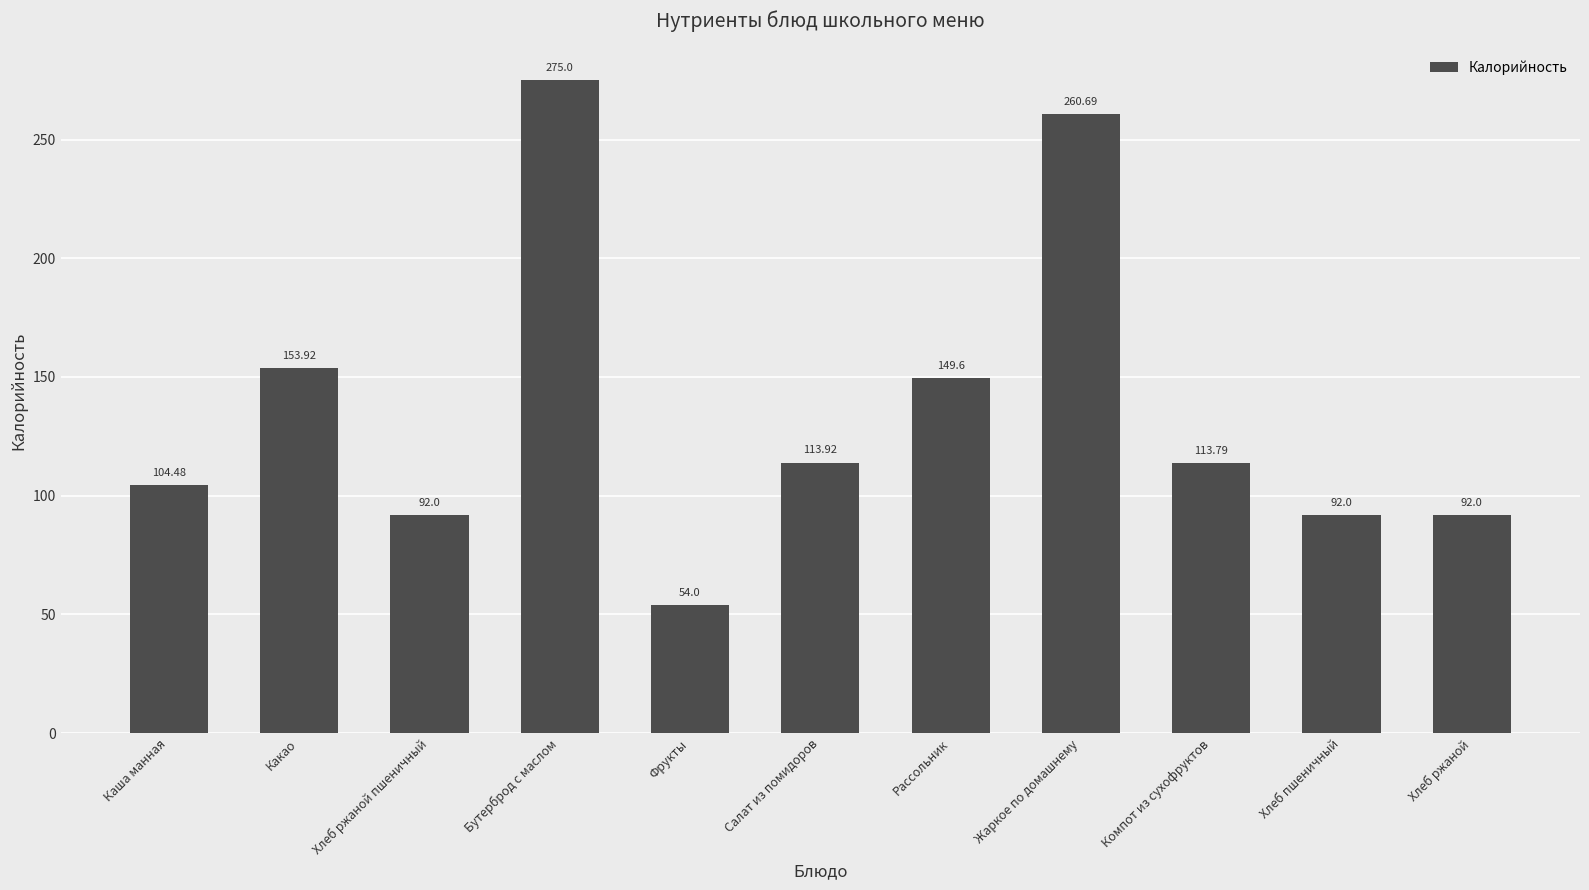

What is the value of the 8th bar from the left?

260.7